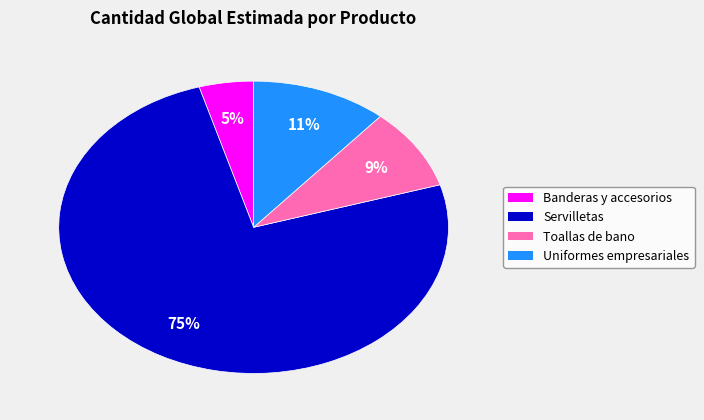

Which slice is the smallest?

Banderas y accesorios